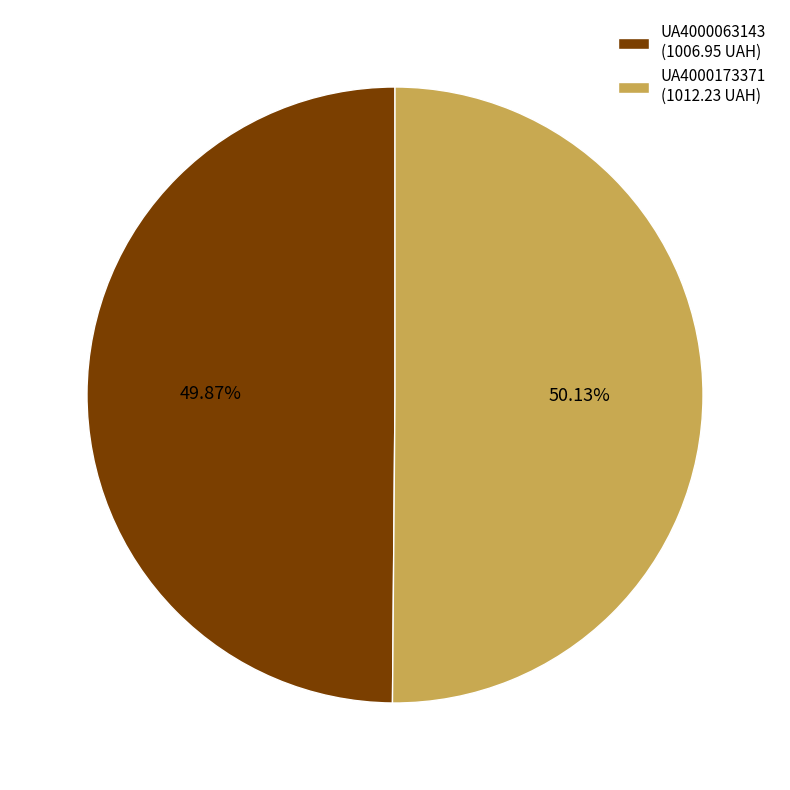

Count the number of slices in the pie.

2